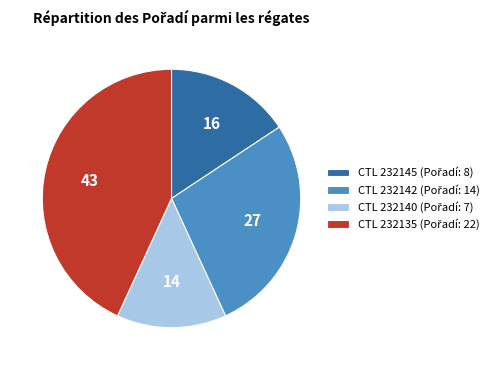

Is there any slice that represents more than half of the pie?

No